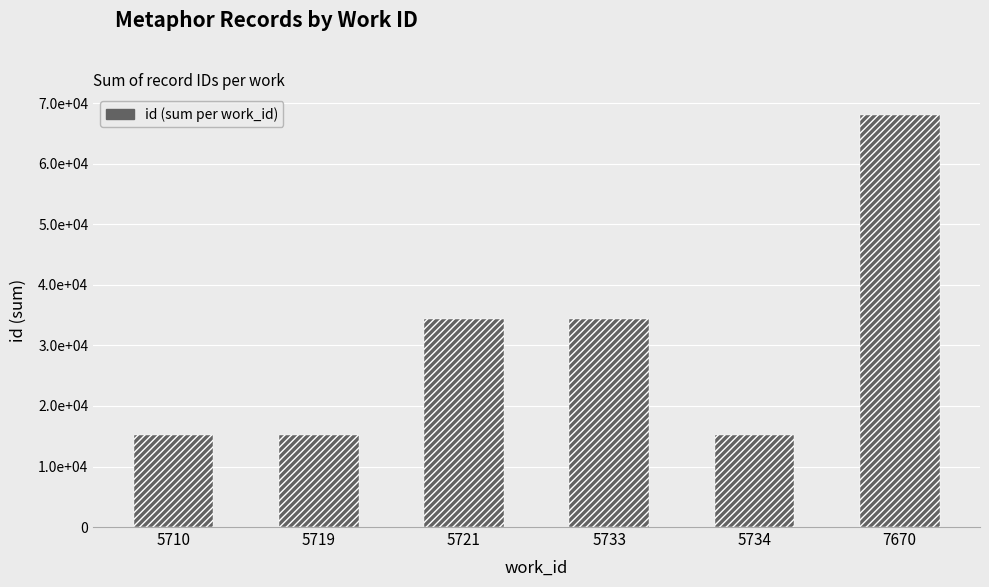

Where is the data nearest to the value 41661?

5733